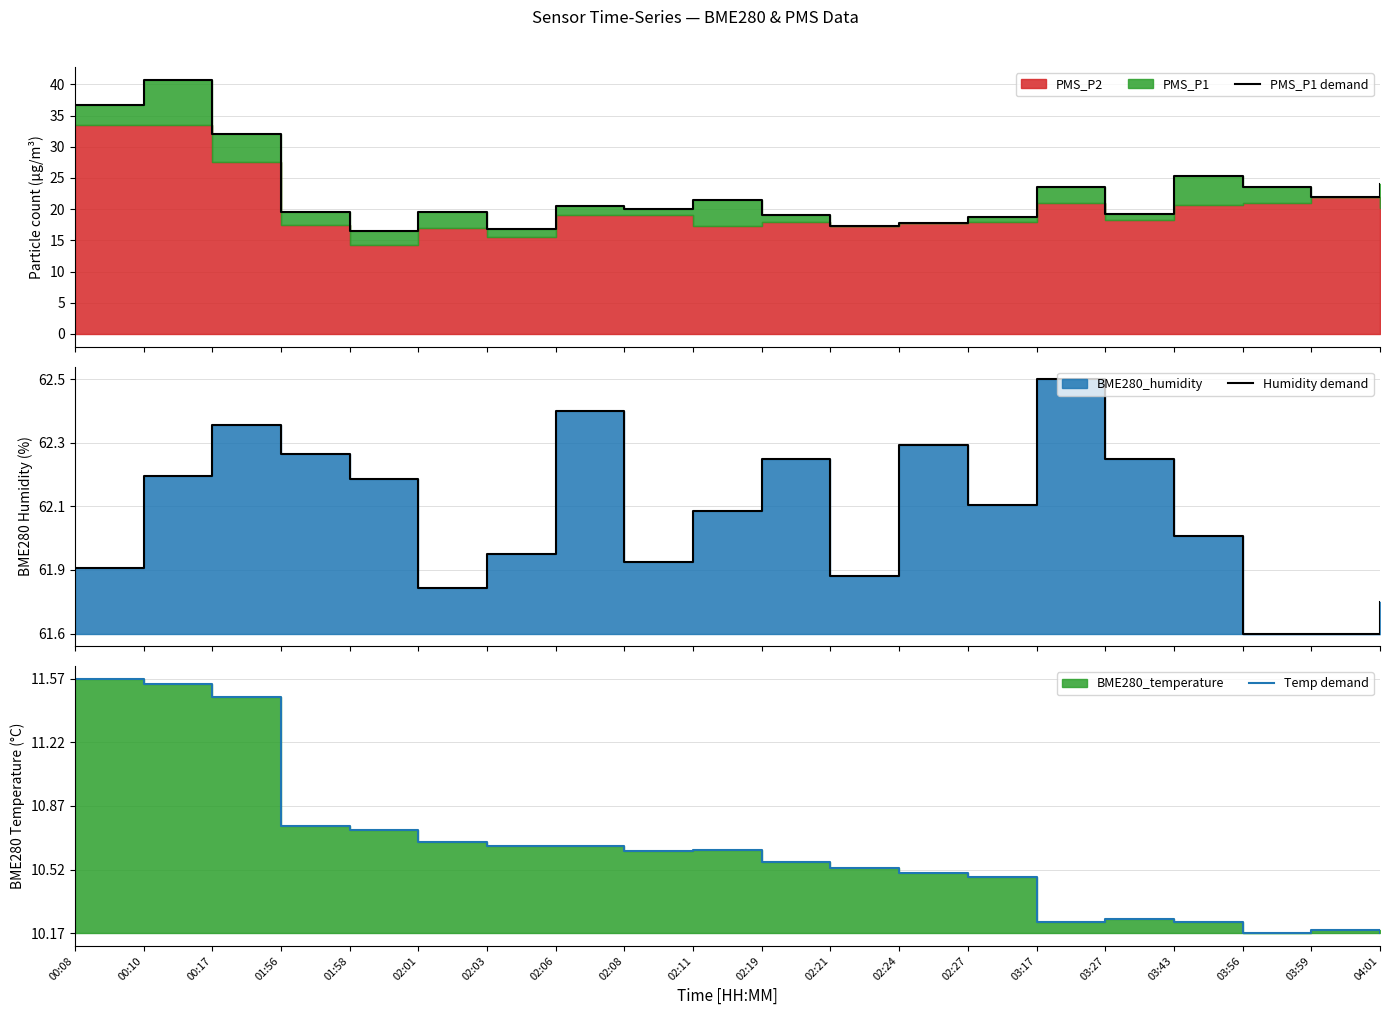

Between 00:08 and 01:58, which series saw the biggest shift?

PMS_P1 demand